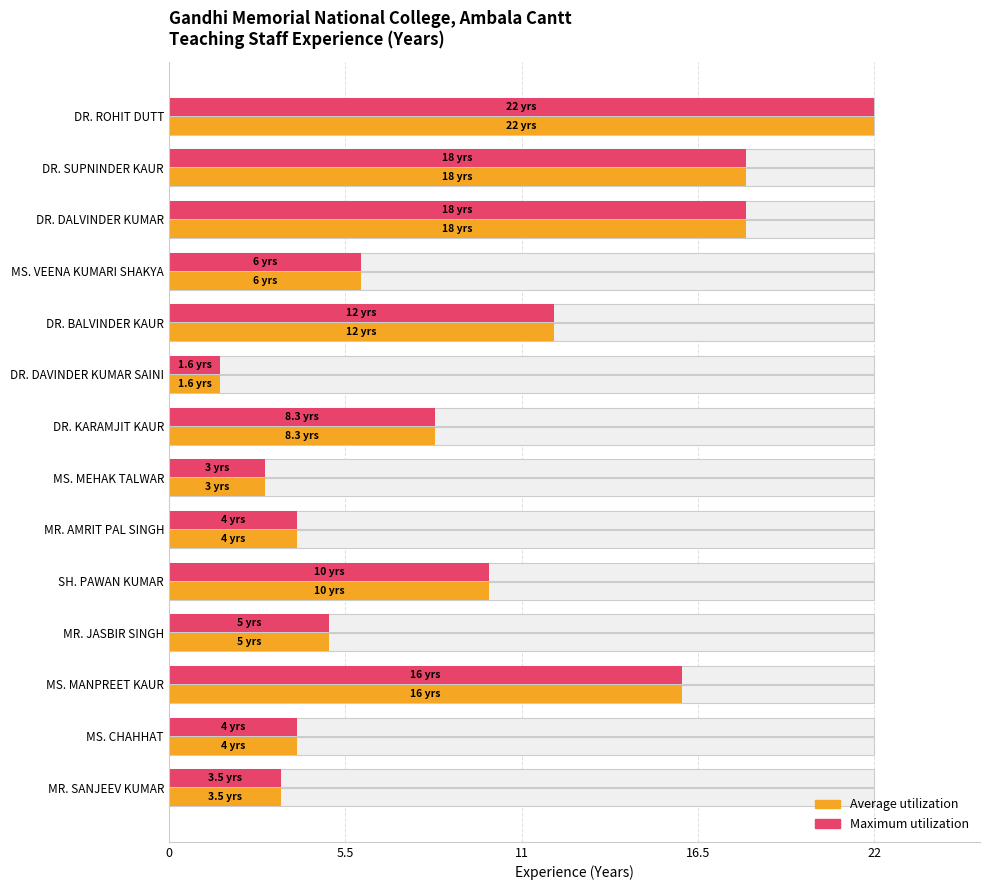

How many groups of bars are there?

14